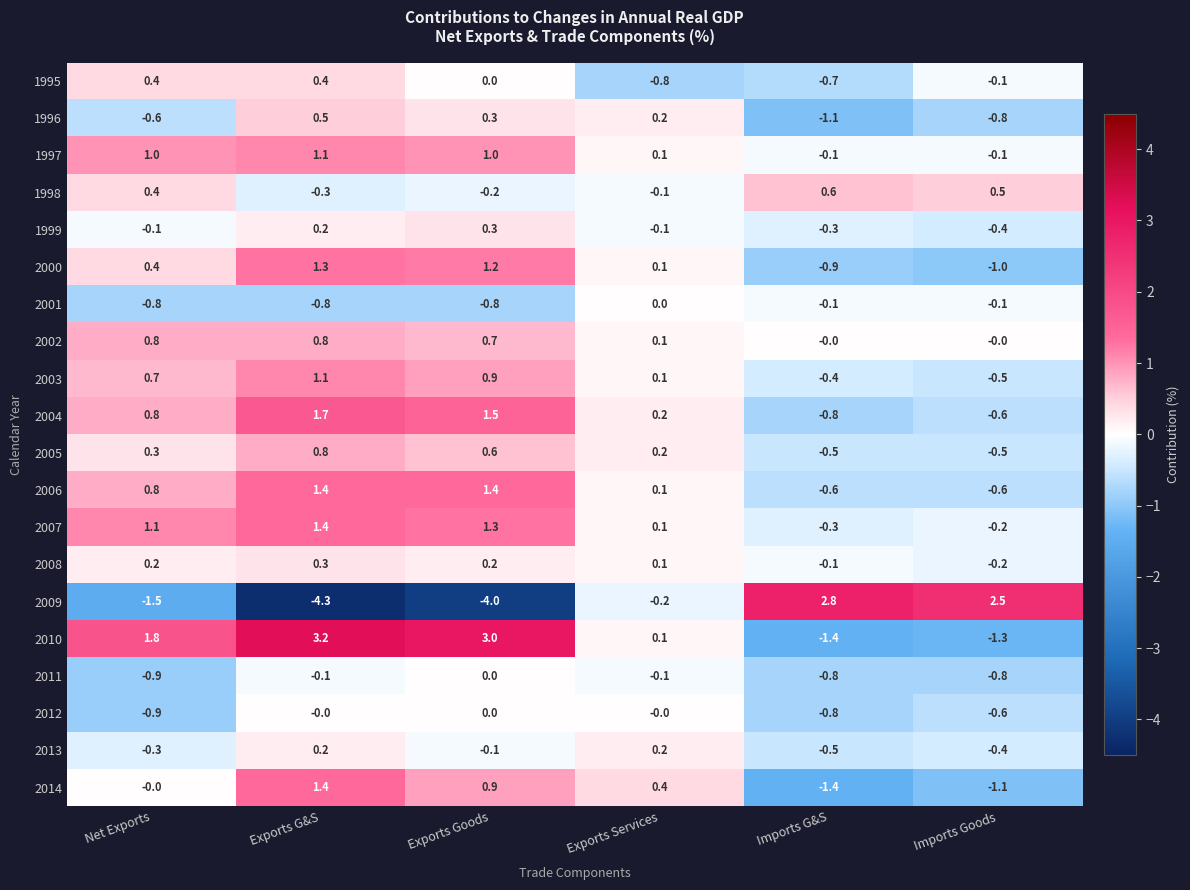

Which series has the largest total across all categories?

2010